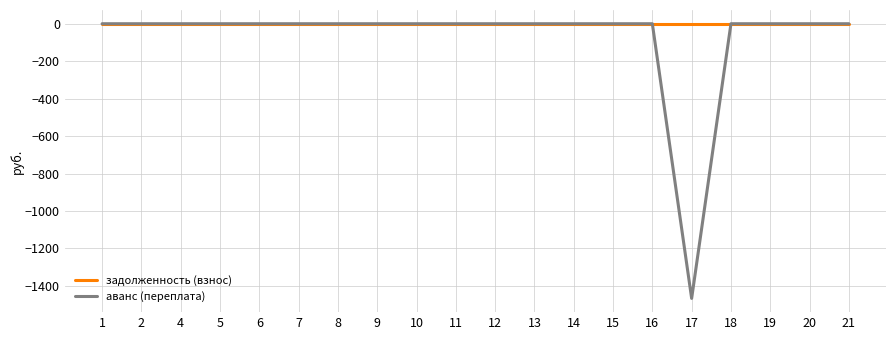

Which series has the largest range (max minus min)?

аванс (переплата)